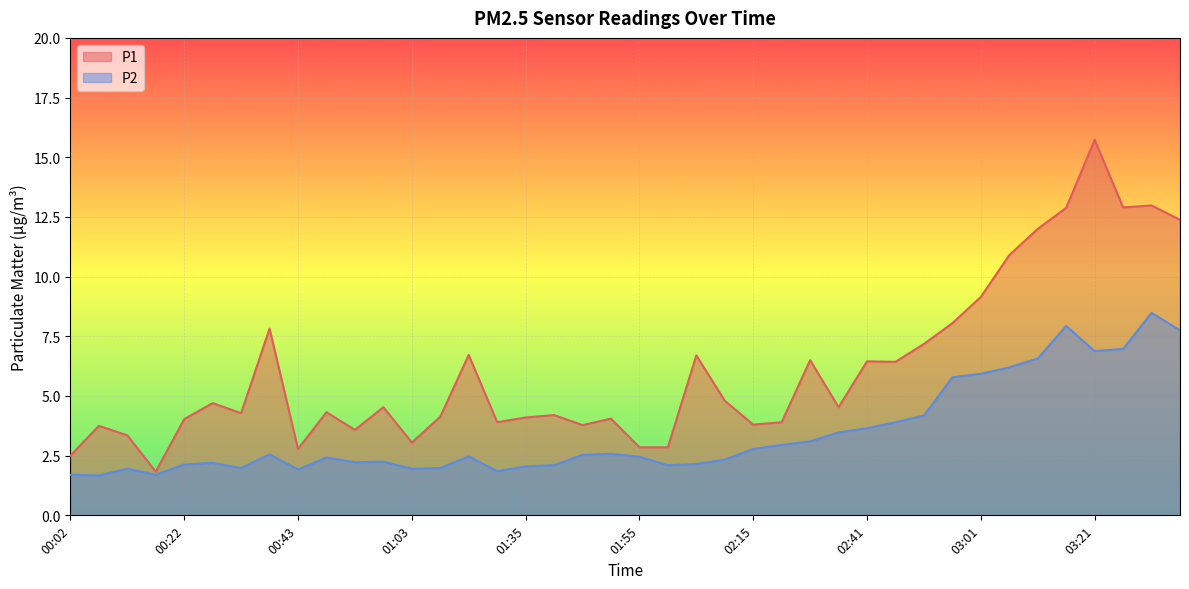

The value of P2 at 02:10 is 4.1. True or false?

False